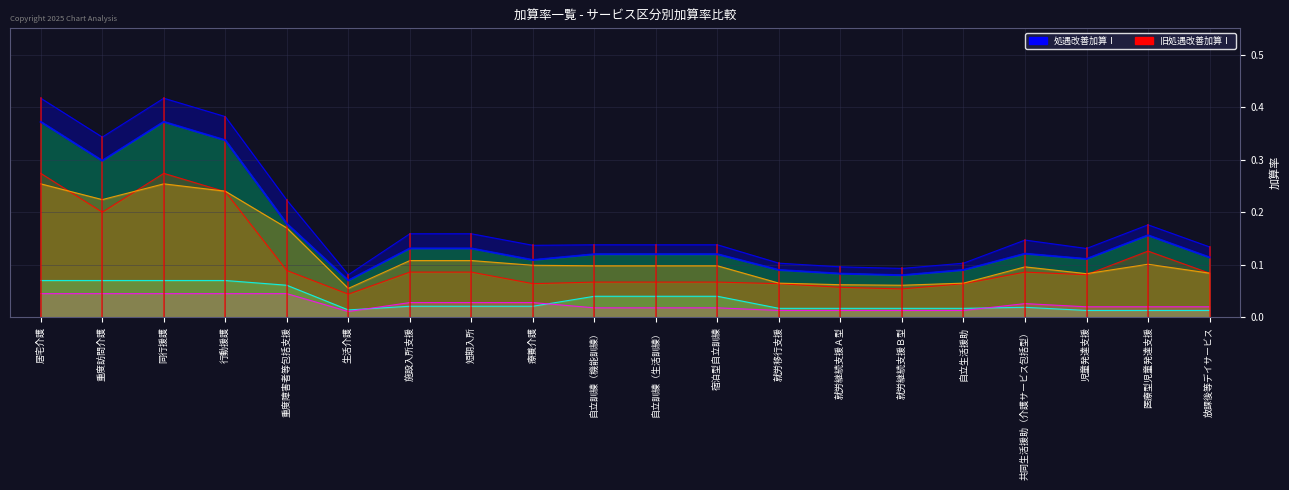

What is the difference between the highest and lowest values at 生活介護?

0.1